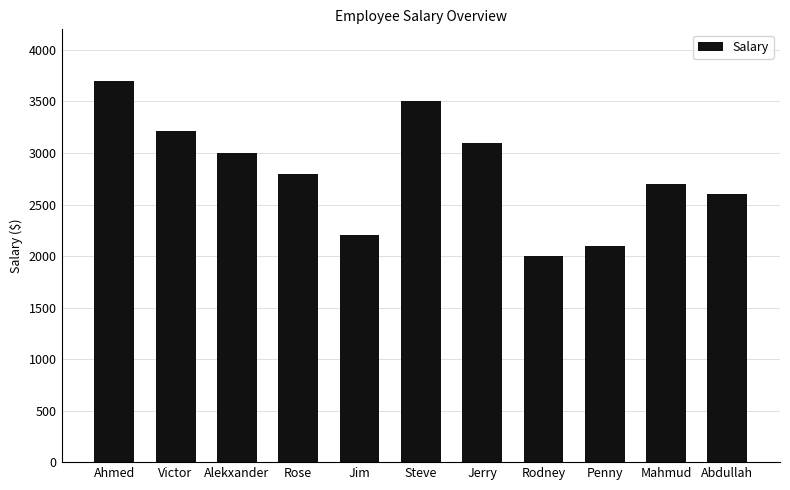

Where does the data first go above 2800?

Ahmed